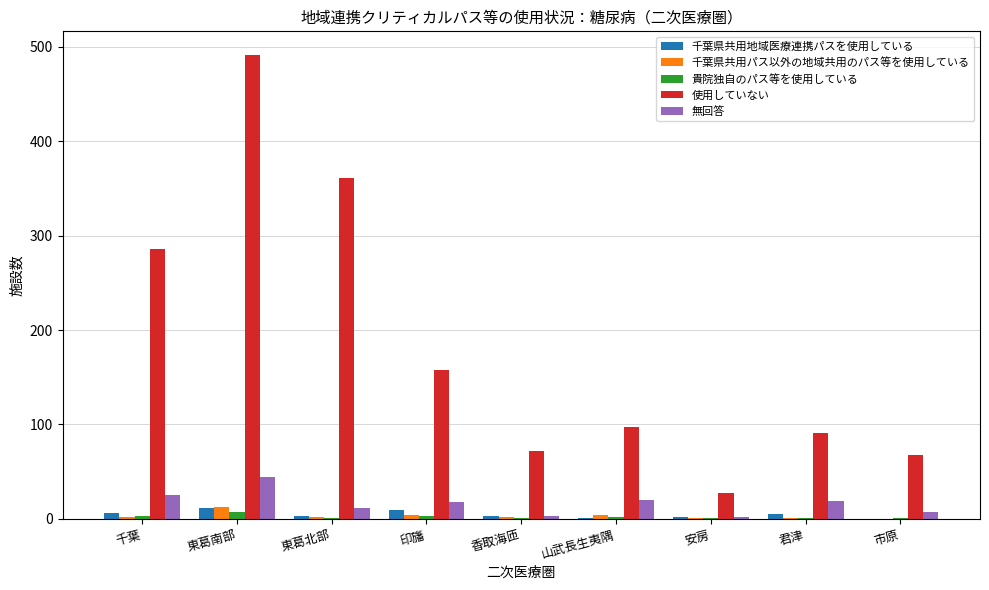

True or false: 無回答 has a value of 19 at 君津.

True